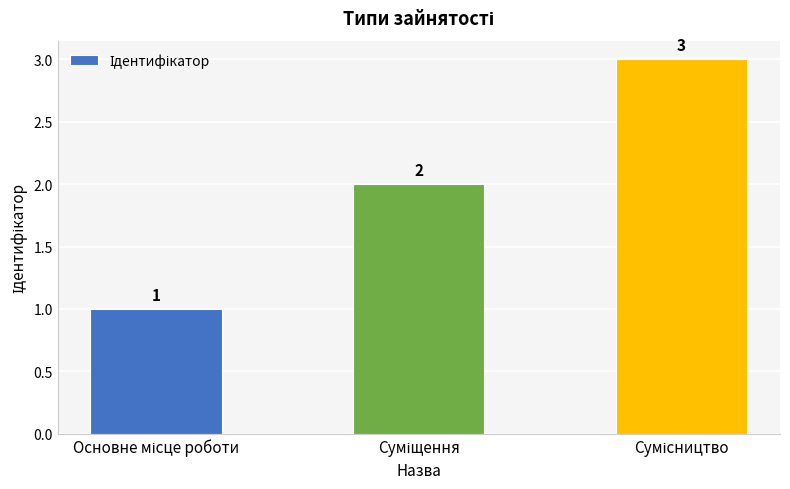

What is the greatest value displayed?

3